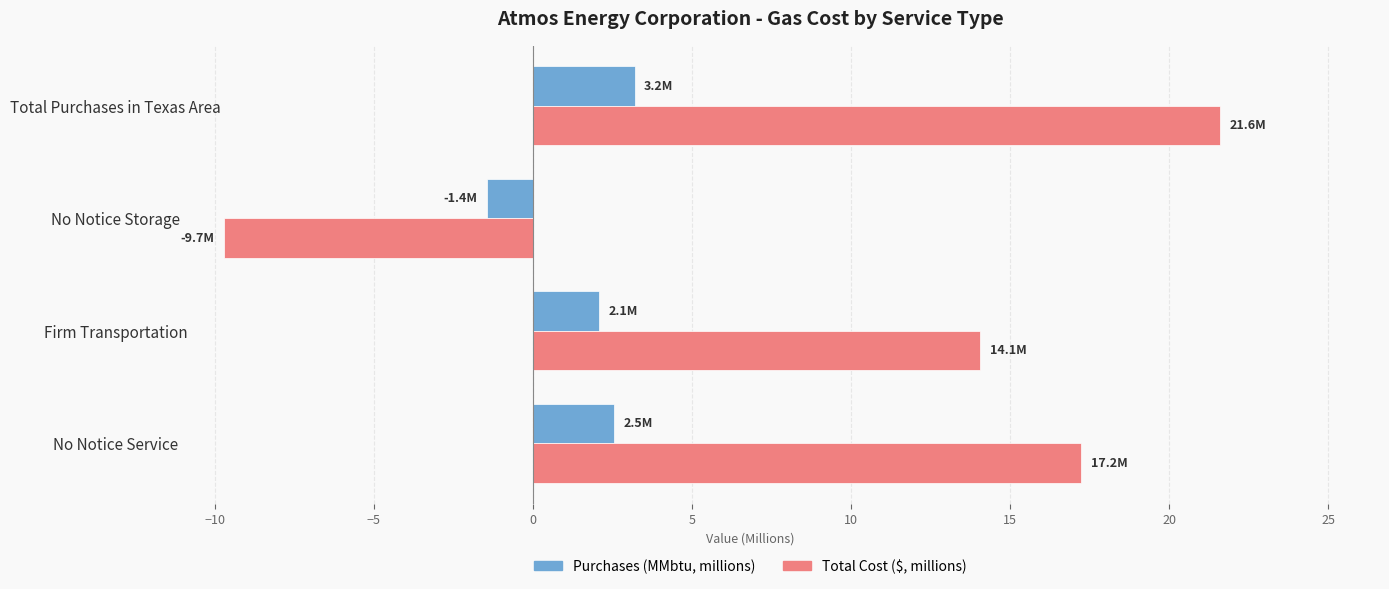

Rank the categories by Total Cost ($, millions) value from highest to lowest.

Total Purchases in Texas Area, No Notice Service, Firm Transportation, No Notice Storage